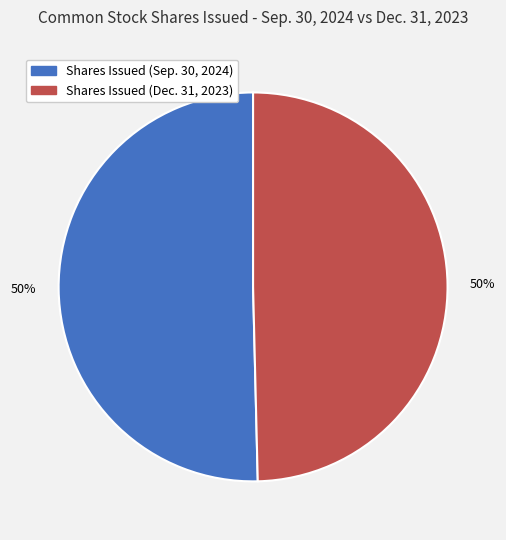

True or false: Shares Issued (Sep. 30, 2024) accounts for 38% of the total.

False